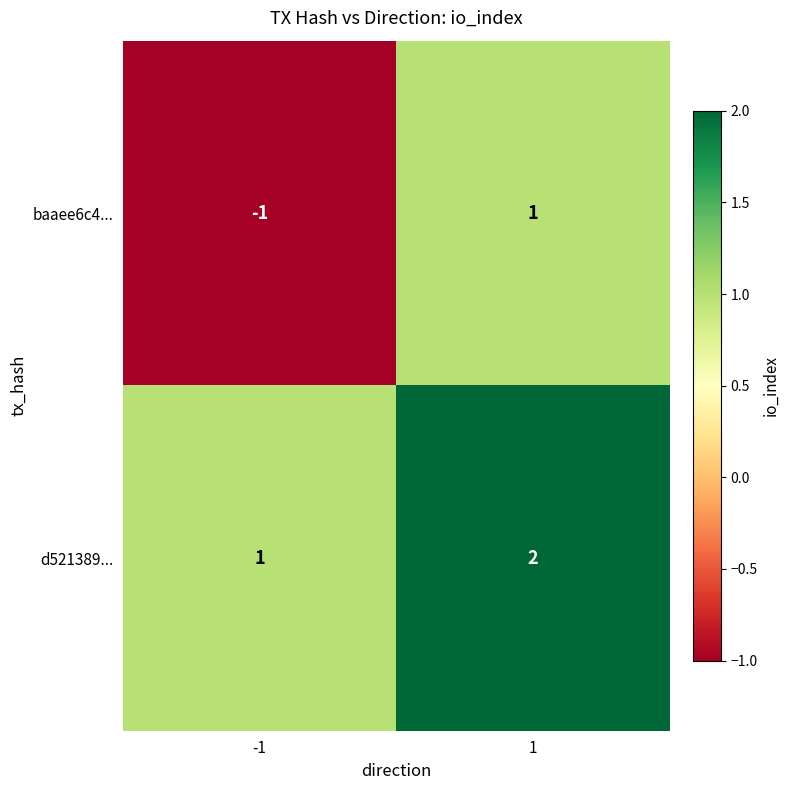

True or false: baaee6c4... has a value of 0 at -1.

False